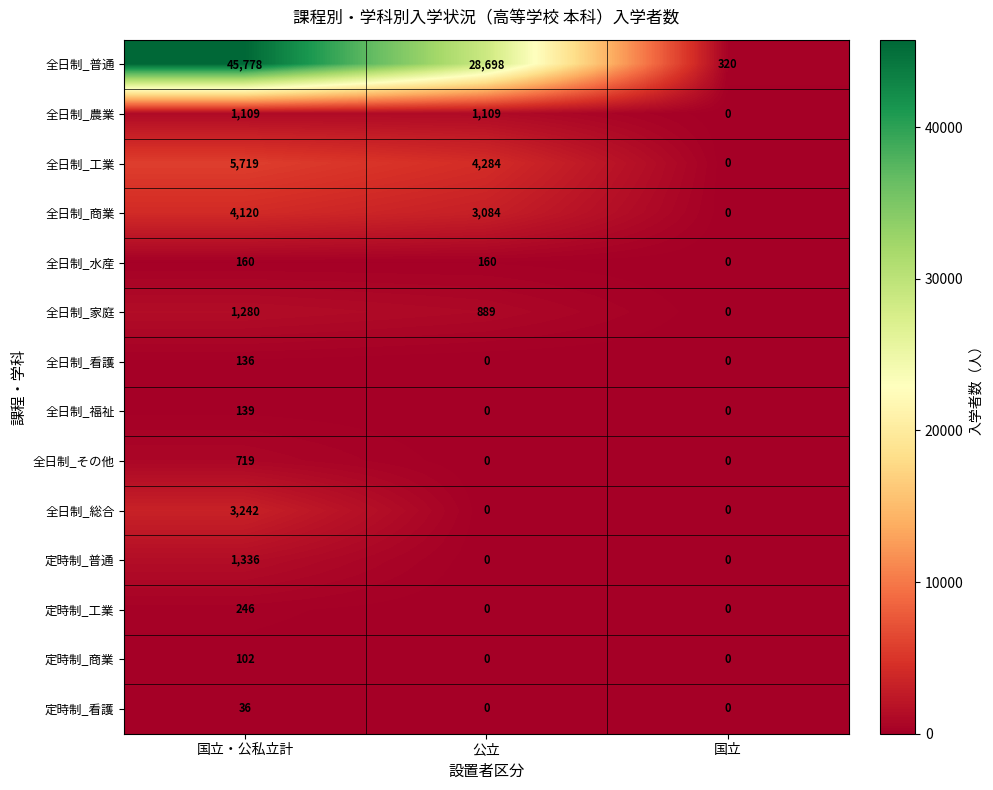

Which series changed the most between 公立 and 国立?

全日制_普通